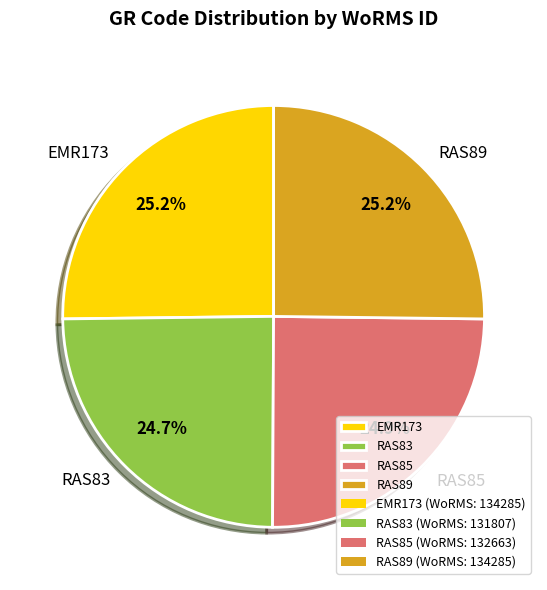

Is there any slice that represents more than half of the pie?

No